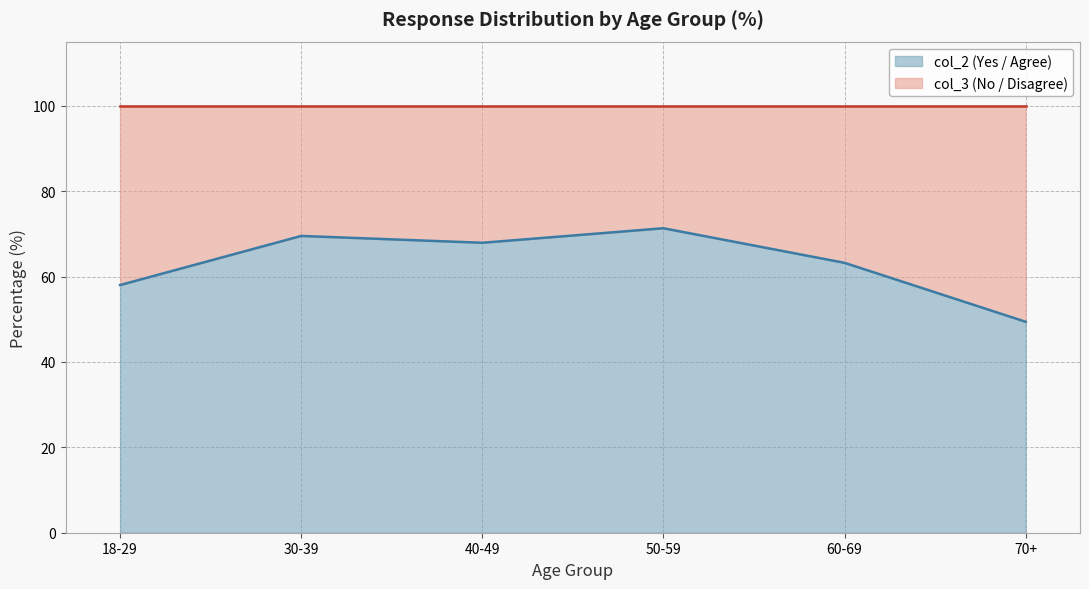

How many points are higher than both their immediate neighbors (excluding endpoints)?

2